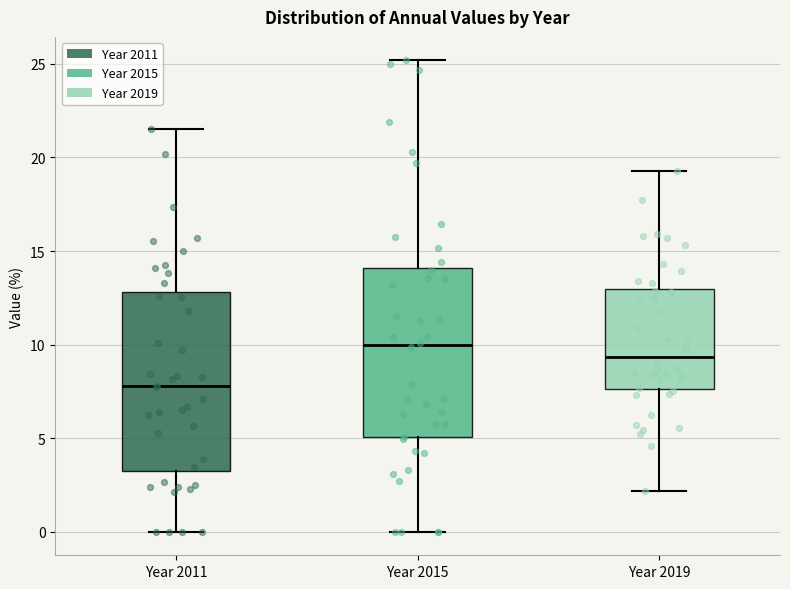

Reading left to right, read every box against the y-axis: the position of its median line, the range the box covers, and the ends of its whiskers. The values are not printed on the chart, so give them approximately, as read against the axis.

Year 2011: median 8.0, box 3.5 to 13.0, whiskers 0.0 to 21.5
Year 2015: median 10.0, box 5.0 to 14.0, whiskers 0.0 to 25.0
Year 2019: median 9.5, box 7.5 to 13.0, whiskers 2.0 to 19.5